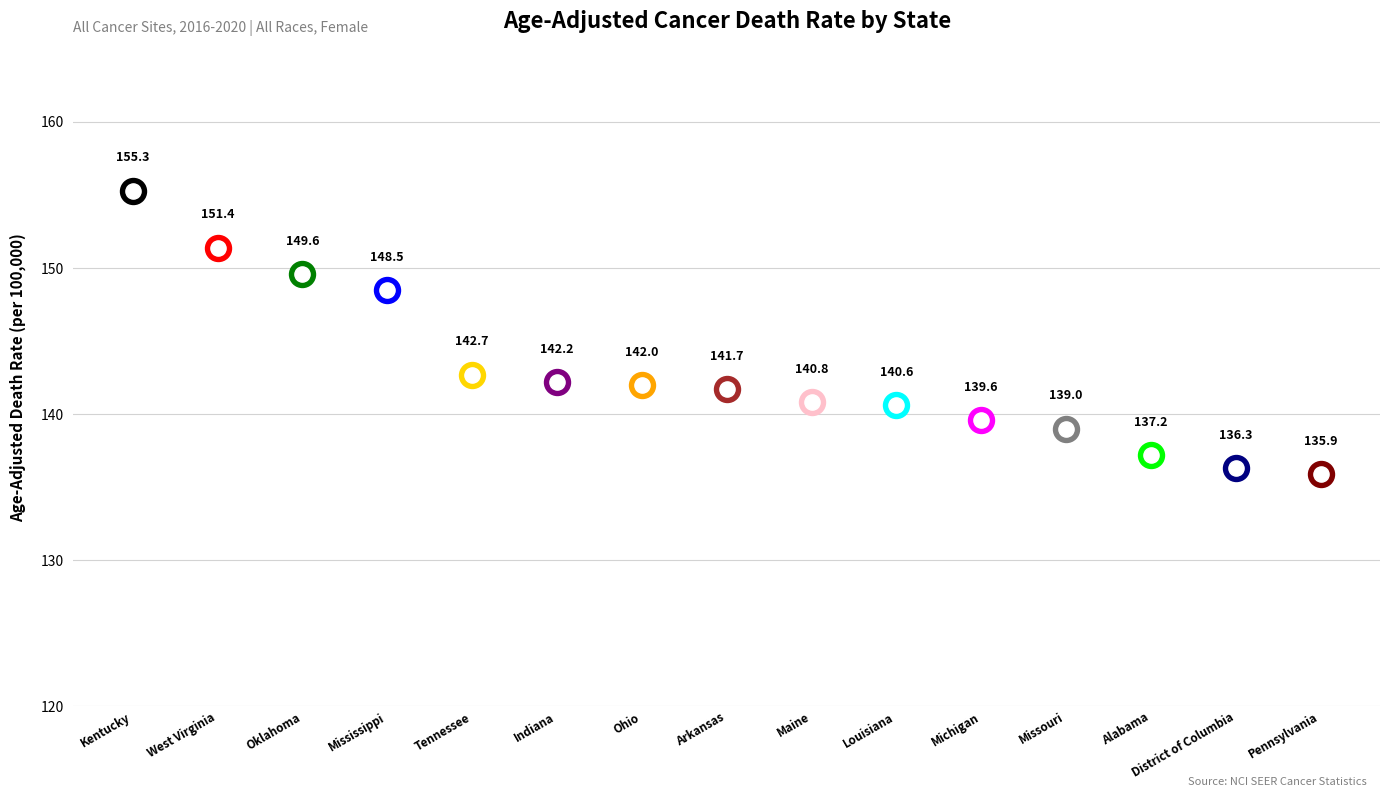

Approximately how many times larger is the value at Ohio compared to Indiana?

1.0